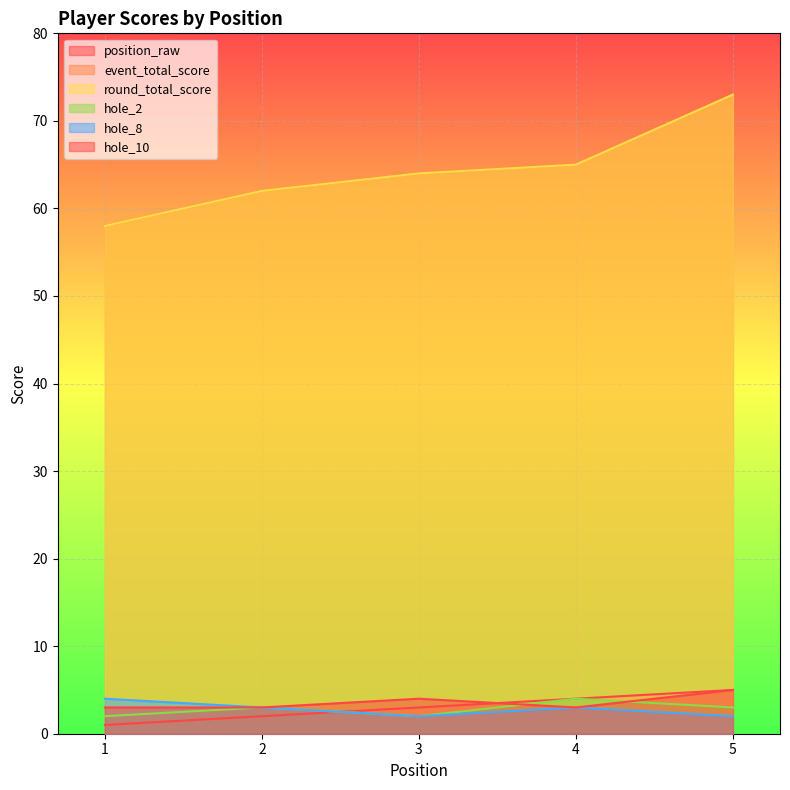

Which series has the largest range (max minus min)?

event_total_score